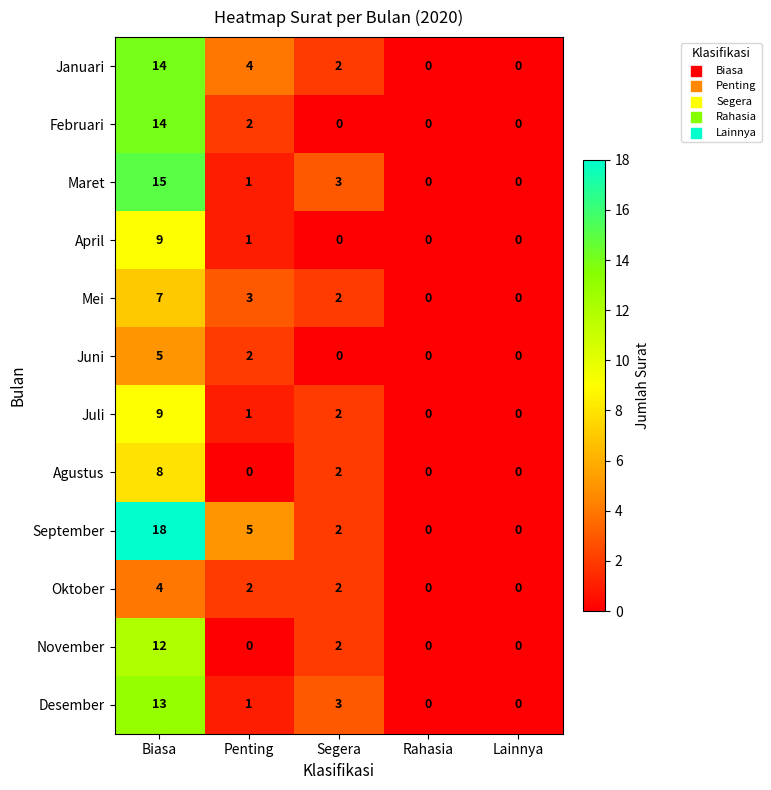

Which series has the widest spread of values?

September